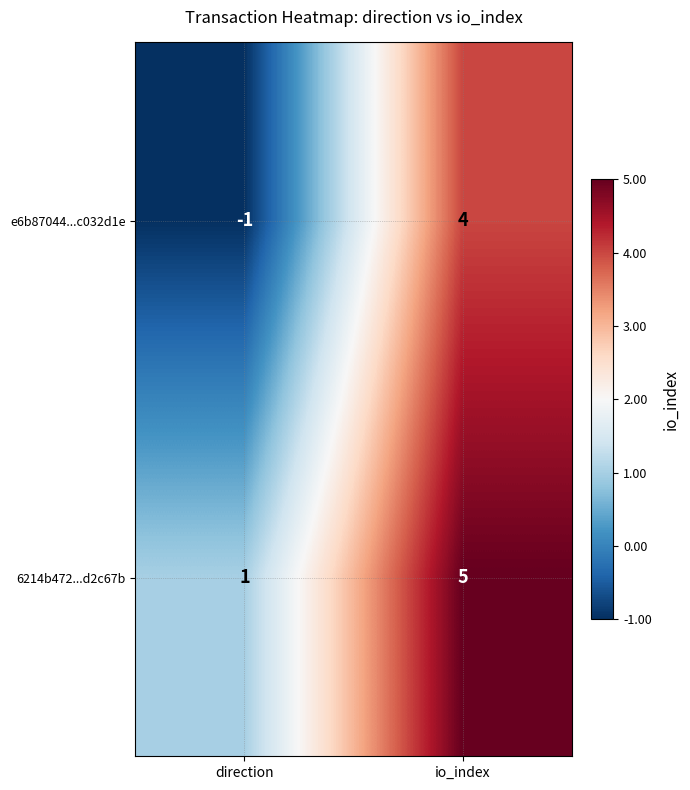

What is the sum of the e6b87044...c032d1e values at direction and io_index?

3